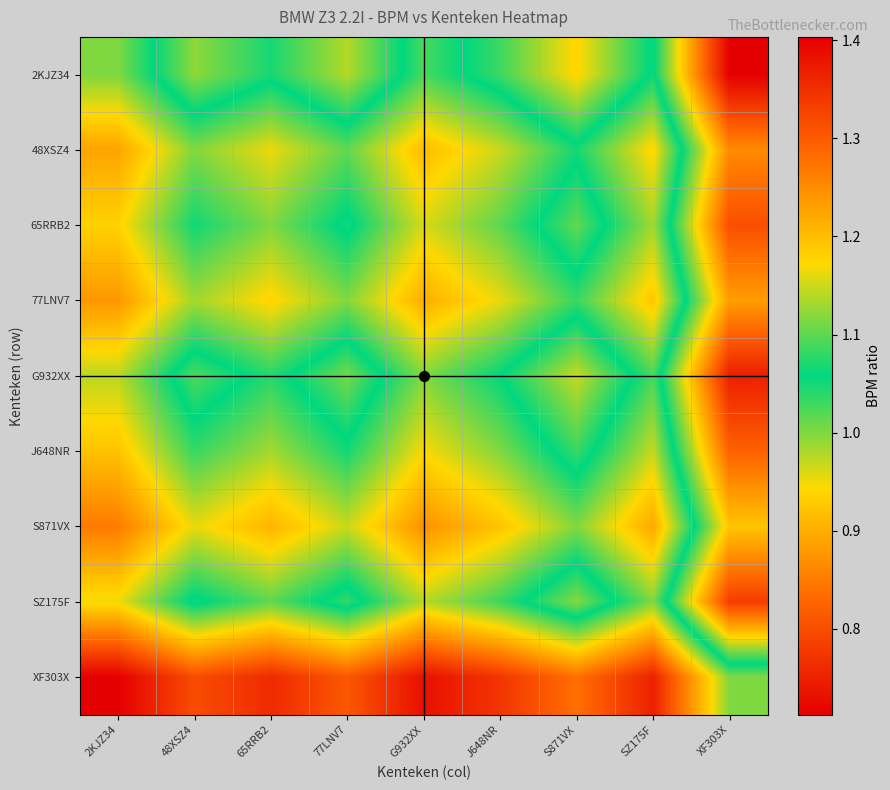

How many data points does each series have?

9